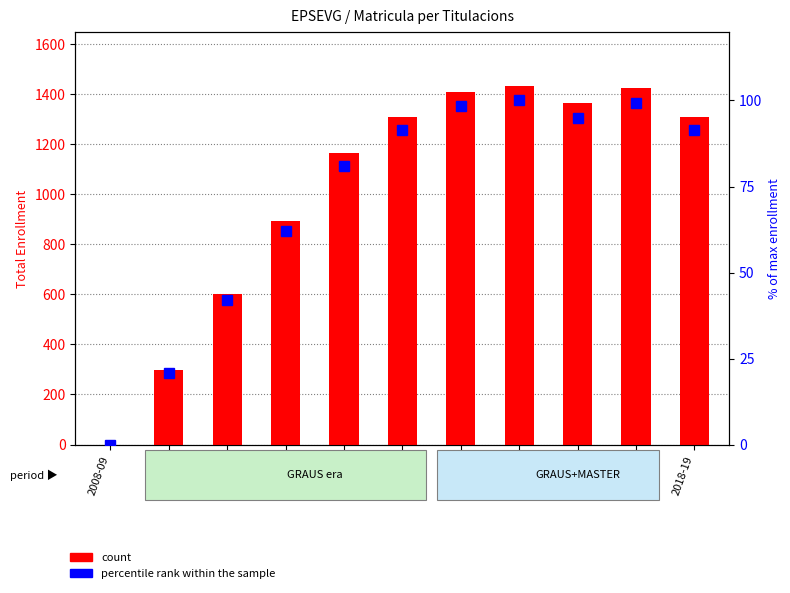

Rank the series by their maximum value, from lowest to highest.

percentile rank within the sample, count